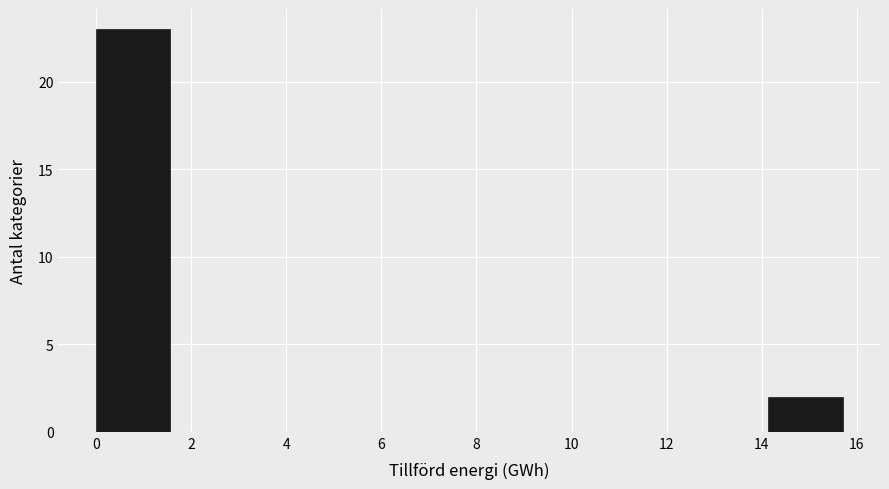

Reading left to right, list every bar in this chart as the range it spans on the x-axis followed by its height. Neither the bar edges nor the heights are printed on the chart, so give them approximately, as read against the axes.

0.0 to 1.6: 23
1.6 to 3.2: 0
3.2 to 4.8: 0
4.8 to 6.2: 0
6.2 to 7.8: 0
7.8 to 9.4: 0
9.4 to 11.0: 0
11.0 to 12.6: 0
12.6 to 14.2: 0
14.2 to 15.8: 2